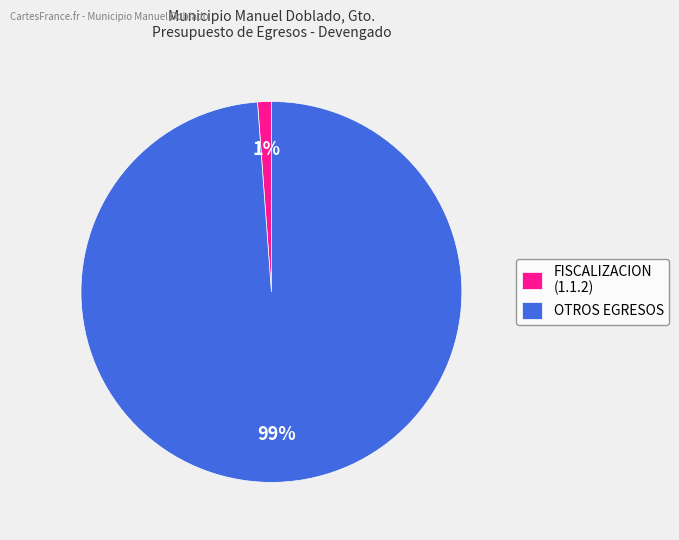

How many segments does this pie chart have?

2